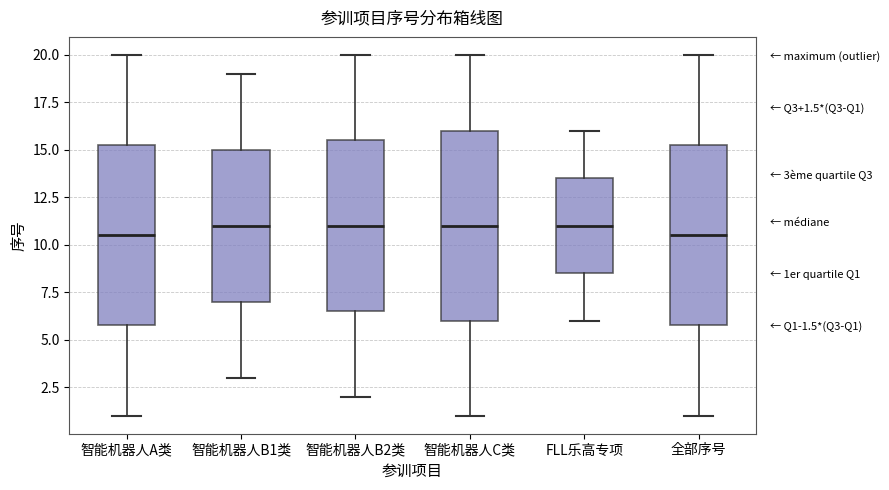

Which box is the tallest, from its lower edge to its upper edge?

智能机器人C类